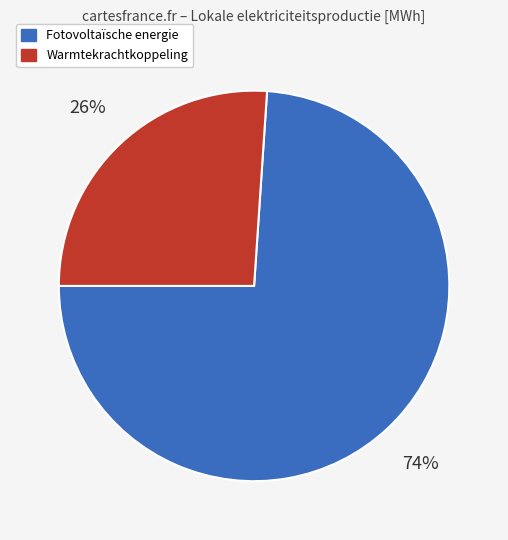

To the nearest percent, what is the difference between the largest and smallest slice percentages?

48%